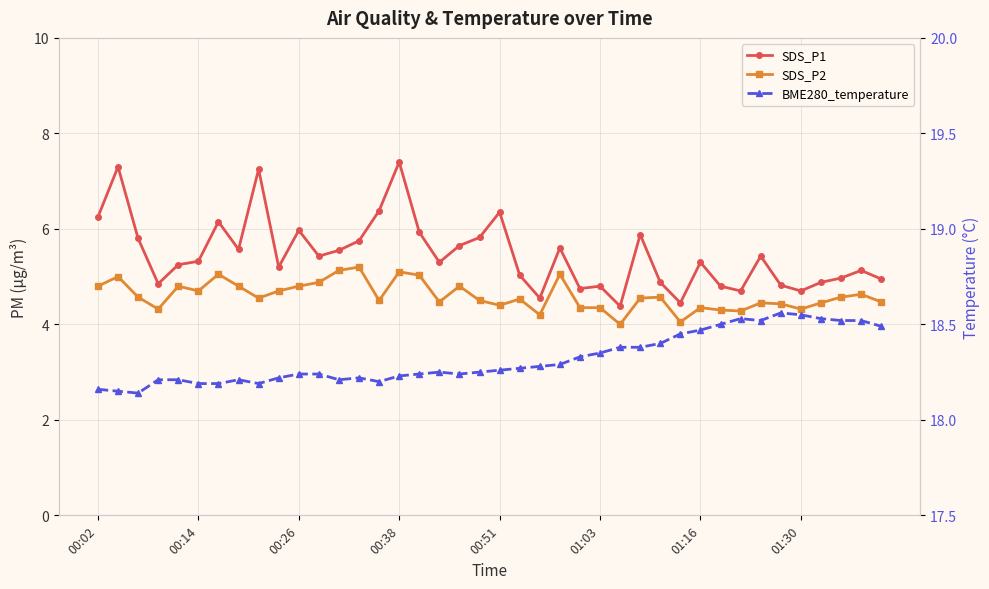

At which label does SDS_P1 first exceed 5?

00:02